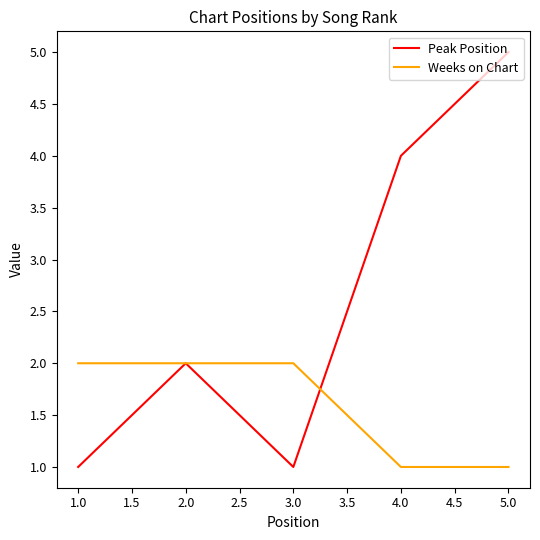

What are all the series names shown in the legend?

Peak Position, Weeks on Chart